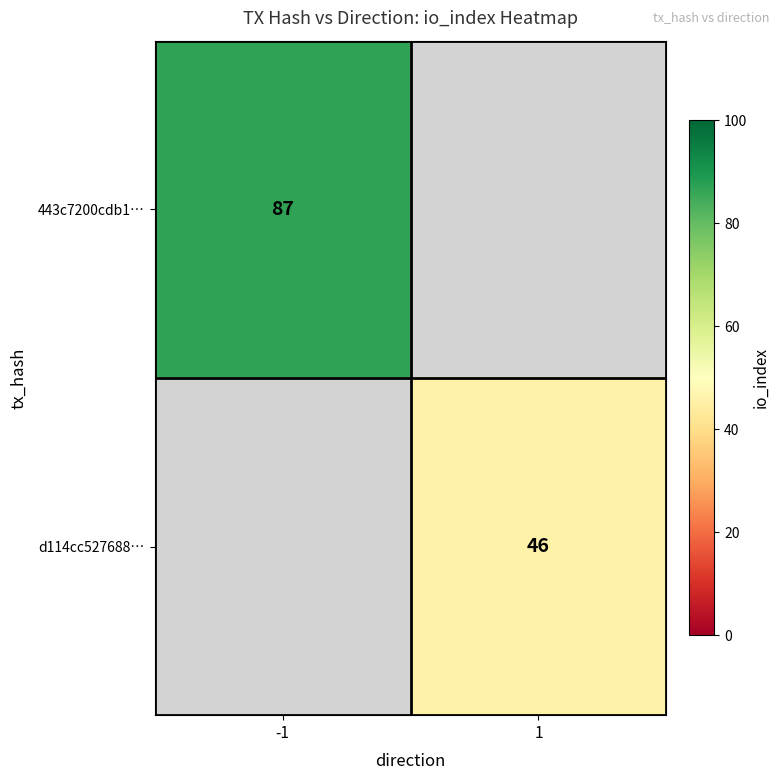

True or false: 443c7200cdb1… has a value of 87 at -1.

True